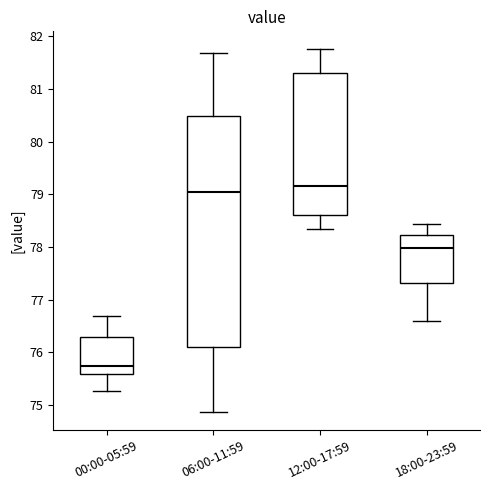

Reading left to right, read every box against the y-axis: the position of its median line, the range the box covers, and the ends of its whiskers. The values are not printed on the chart, so give them approximately, as read against the axis.

00:00-05:59: median 75.7, box 75.6 to 76.3, whiskers 75.3 to 76.7
06:00-11:59: median 79.0, box 76.1 to 80.5, whiskers 74.9 to 81.7
12:00-17:59: median 79.2, box 78.6 to 81.3, whiskers 78.4 to 81.8
18:00-23:59: median 78.0, box 77.3 to 78.2, whiskers 76.6 to 78.4